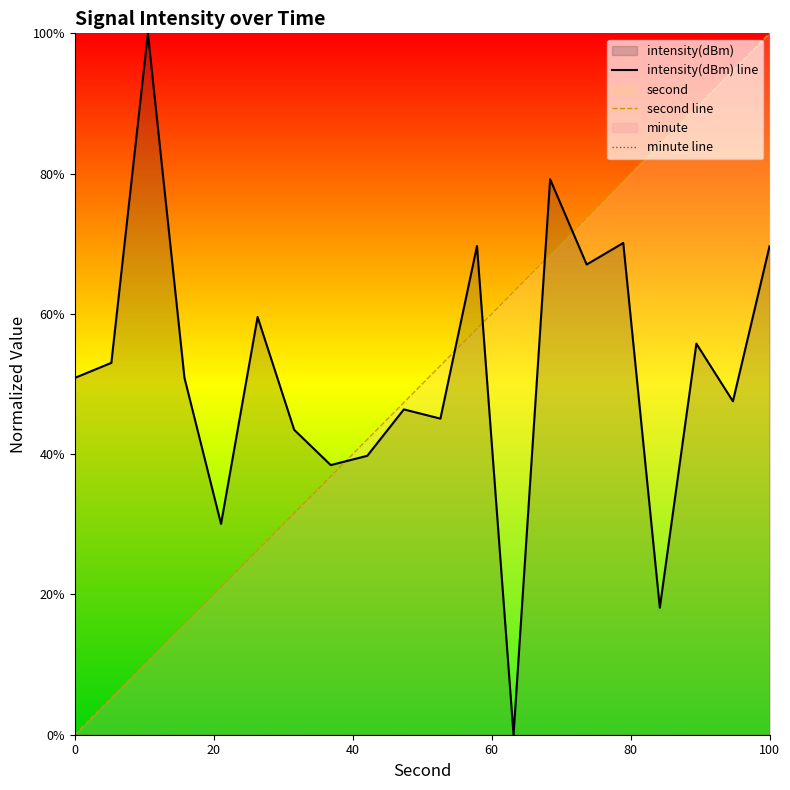

At which label does second line reach its peak?

100